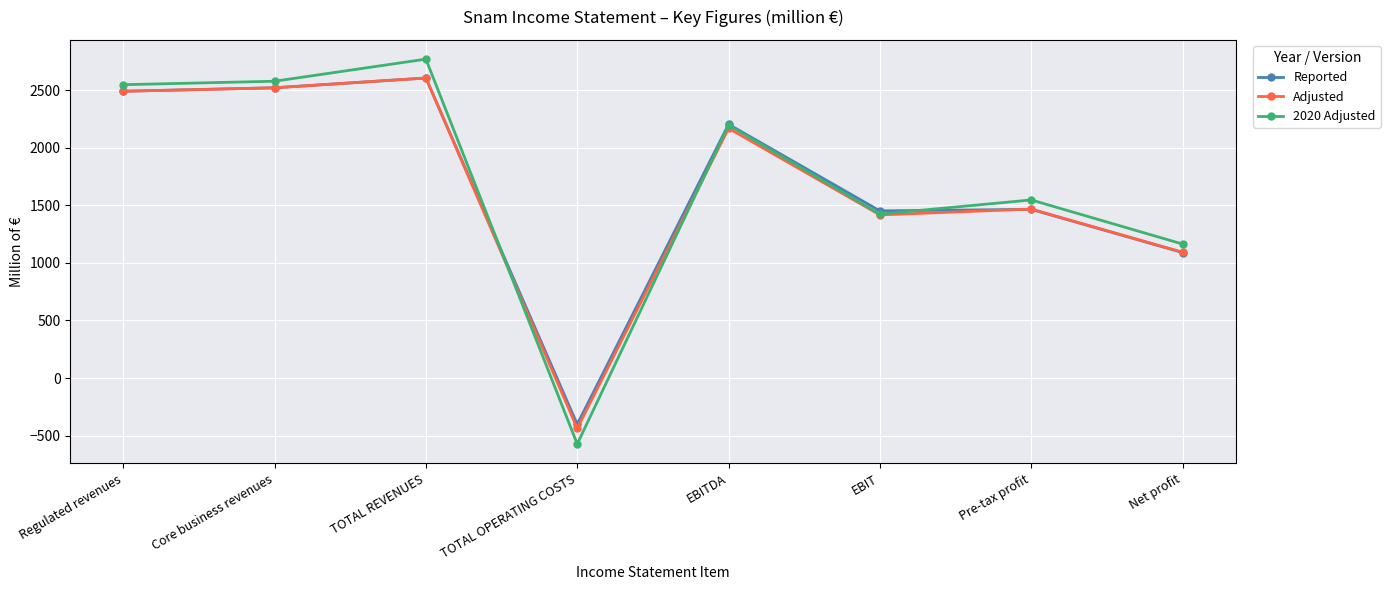

Which label corresponds to the smallest value in the chart?

TOTAL OPERATING COSTS